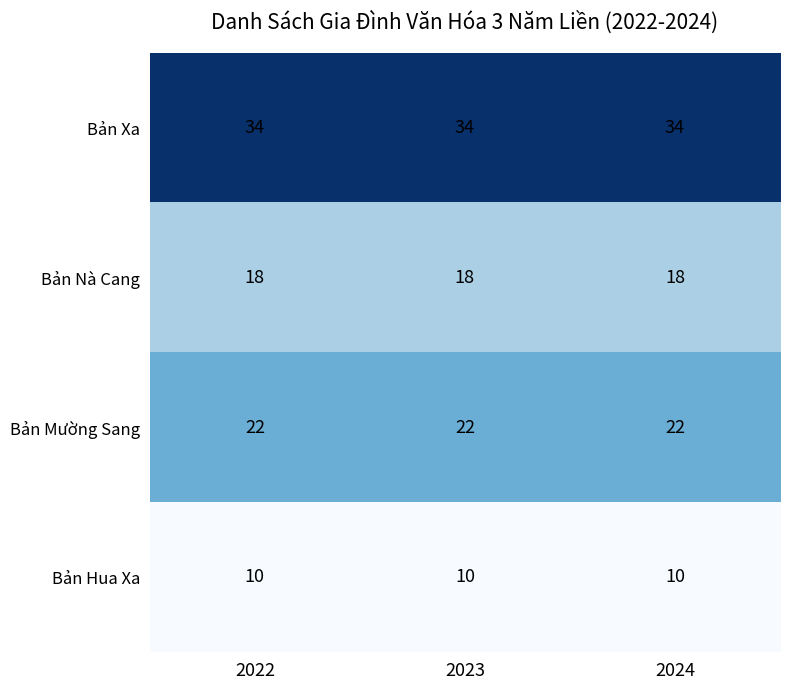

The Bản Xa series shows 34 at 2024. True or false?

True